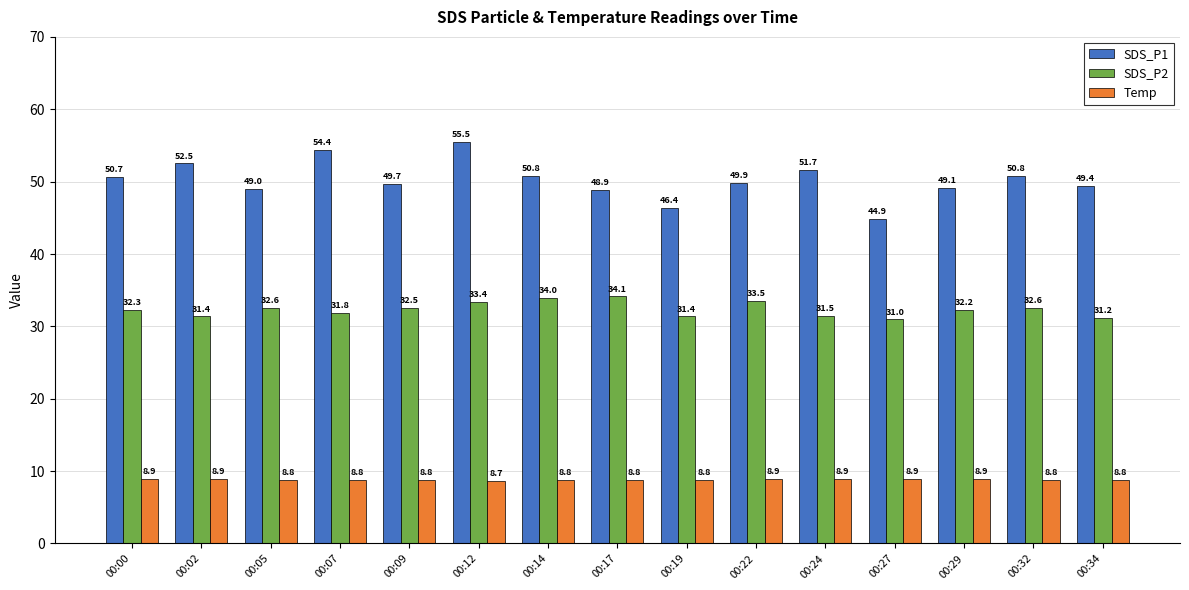

How many series are shown in this chart?

3